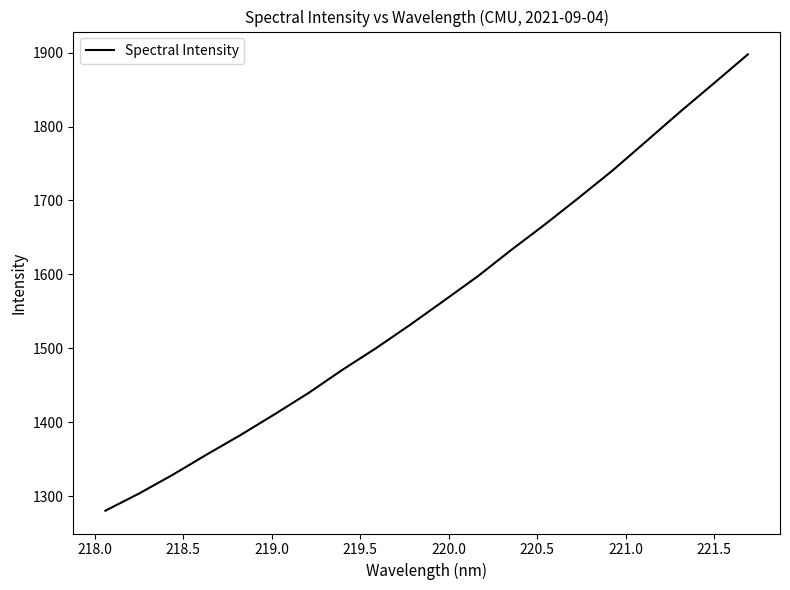

What is the maximum value shown in the chart?

1897.7